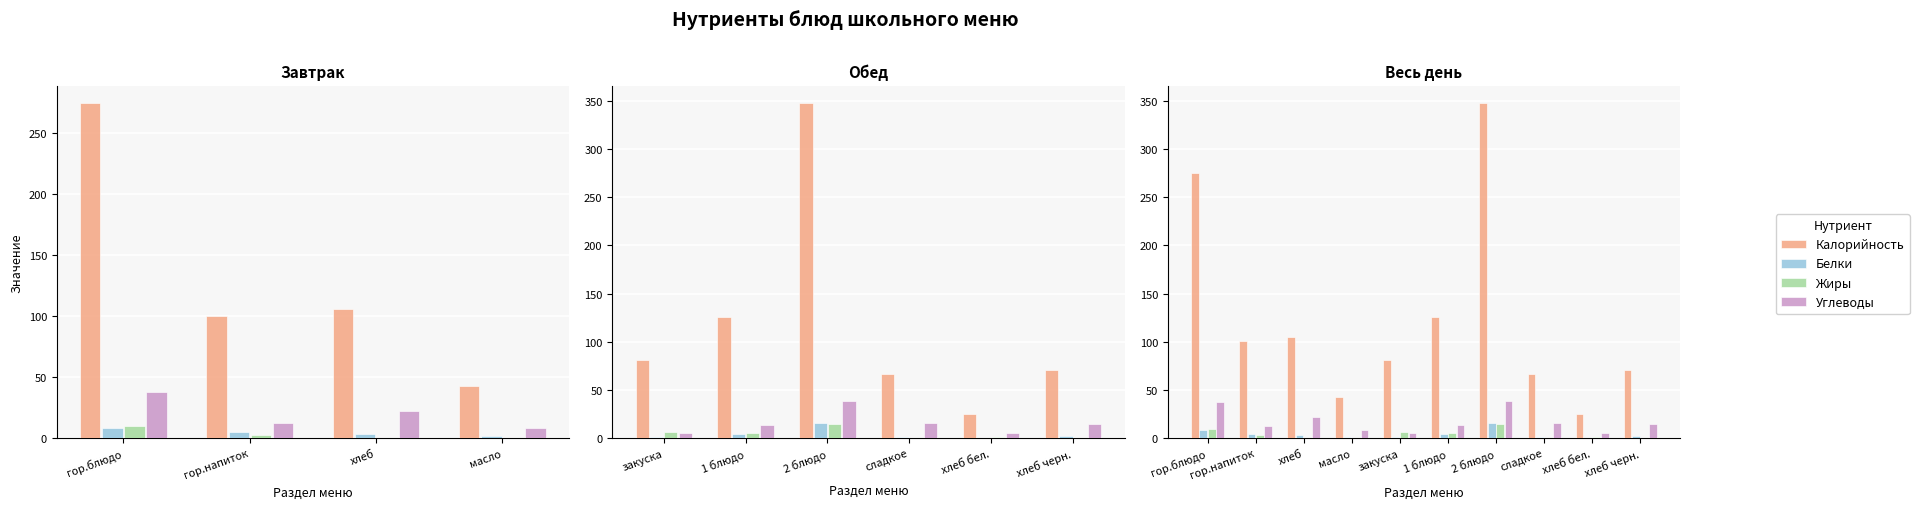

What are all the series names shown in the legend?

Калорийность, Белки, Жиры, Углеводы